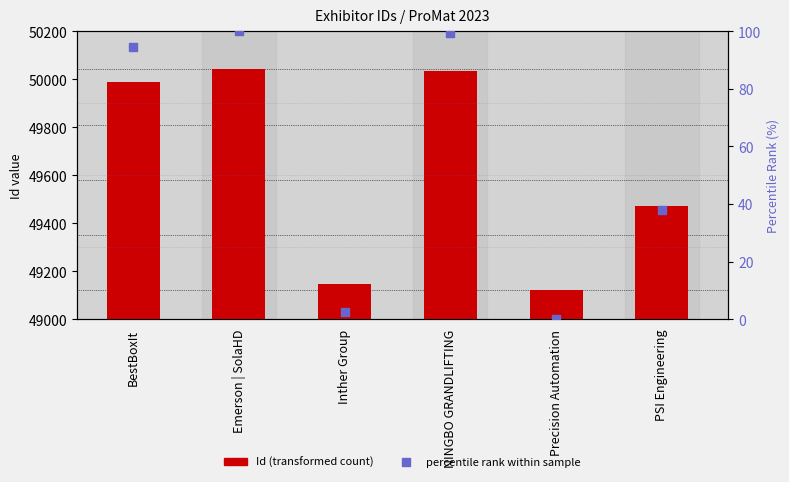

What are all the series names shown in the legend?

Id (transformed count), percentile rank within sample